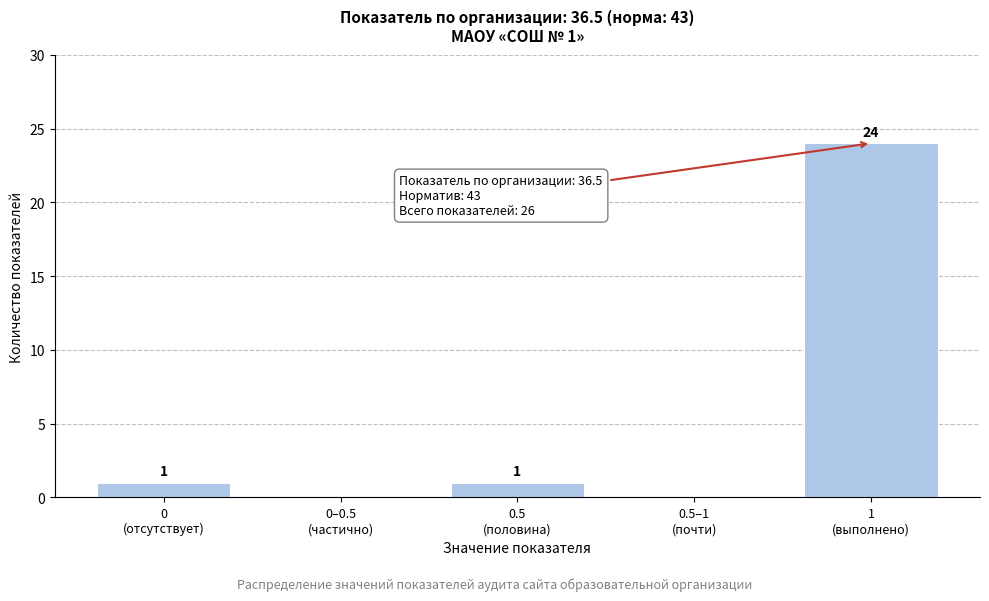

What is the maximum value shown in the chart?

24